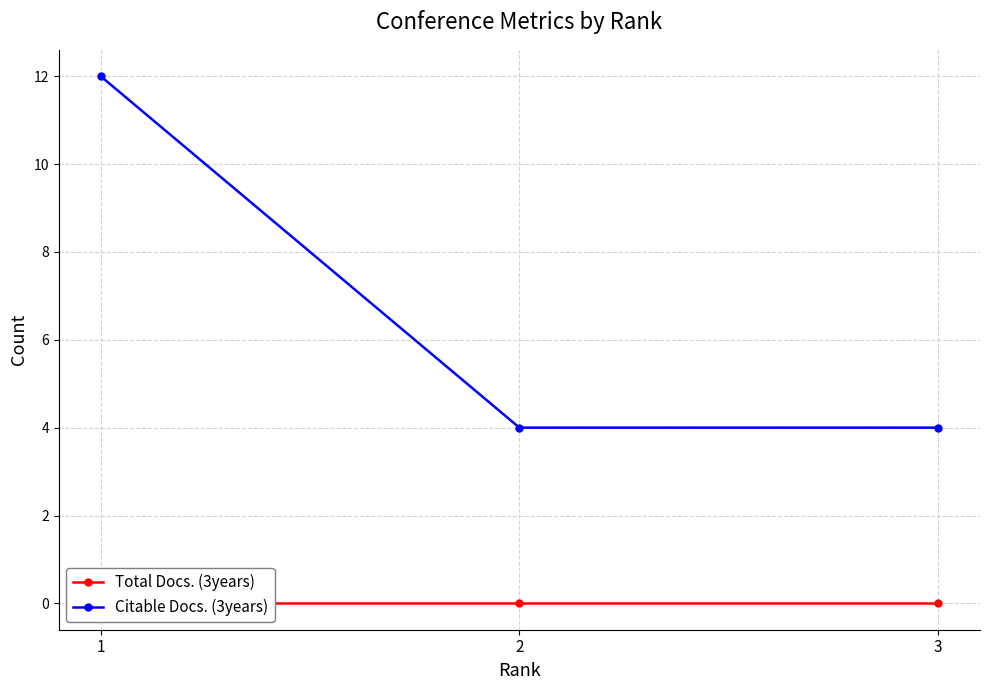

Which series changed the most between 2 and 3?

Total Docs. (3years)